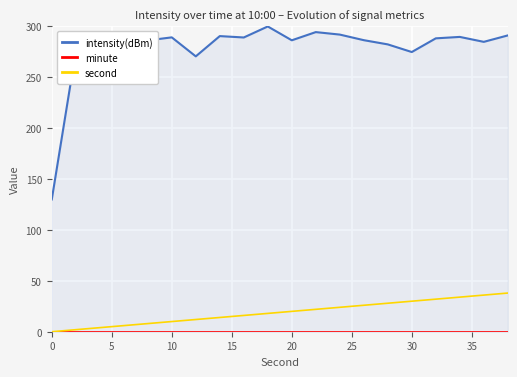

What is the maximum value for second?

38